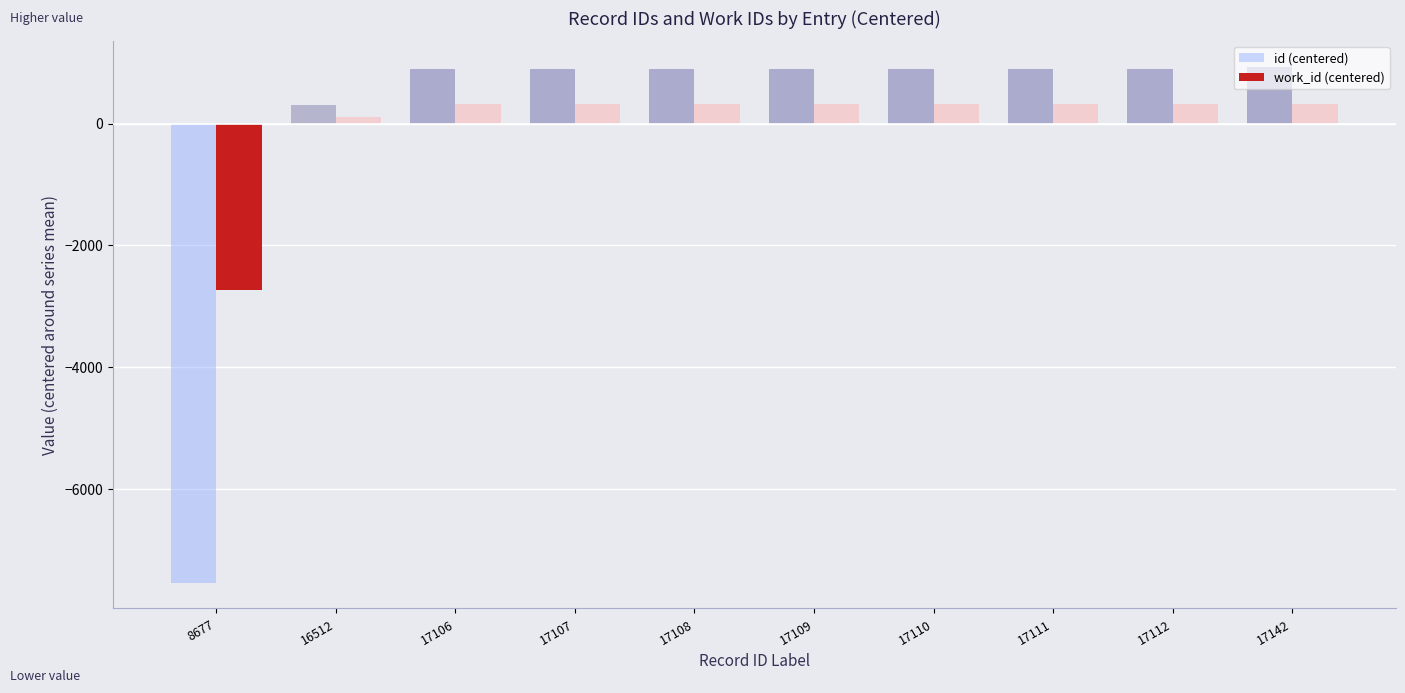

Which series has the widest spread of values?

id (centered)